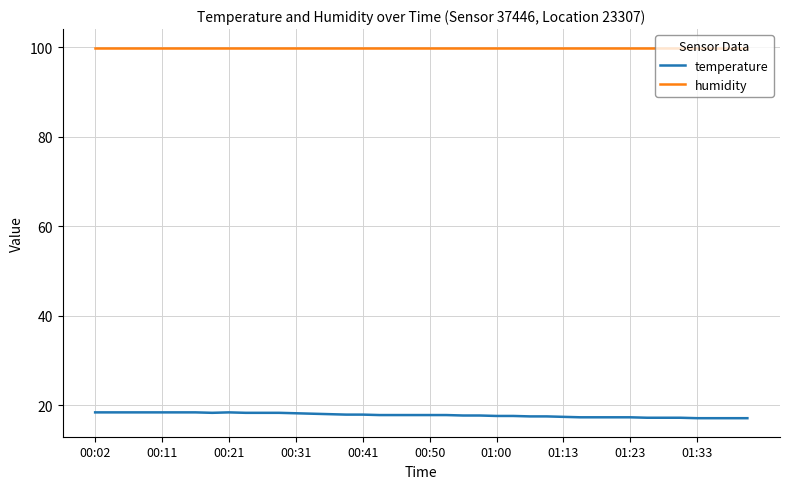

What is the maximum value shown in the chart?

99.9